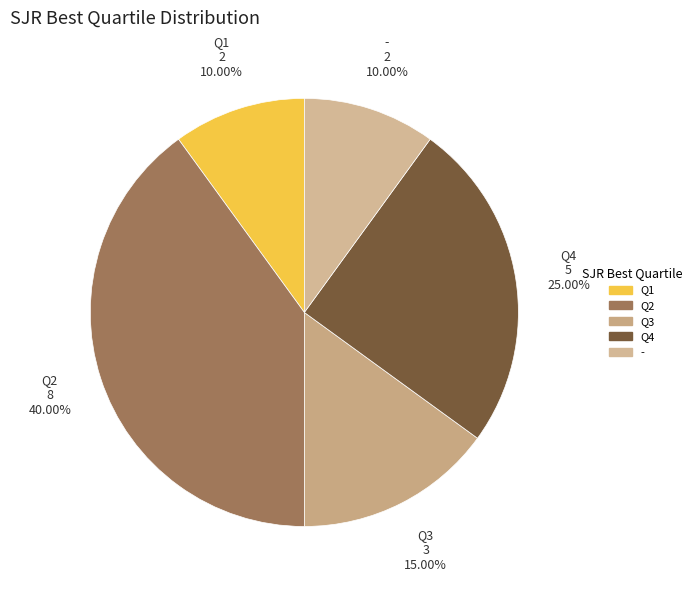

Is there any slice that represents more than half of the pie?

No